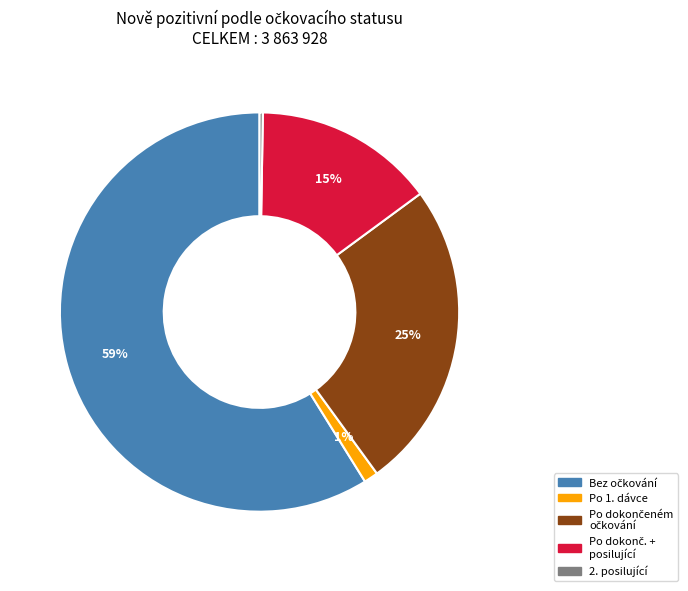

Is there a majority slice in this chart?

Yes